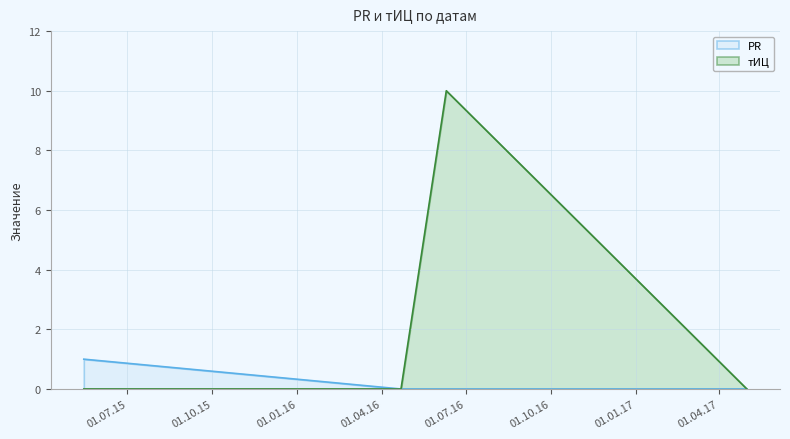

Which category has the highest value in the PR series?

2015-05-15